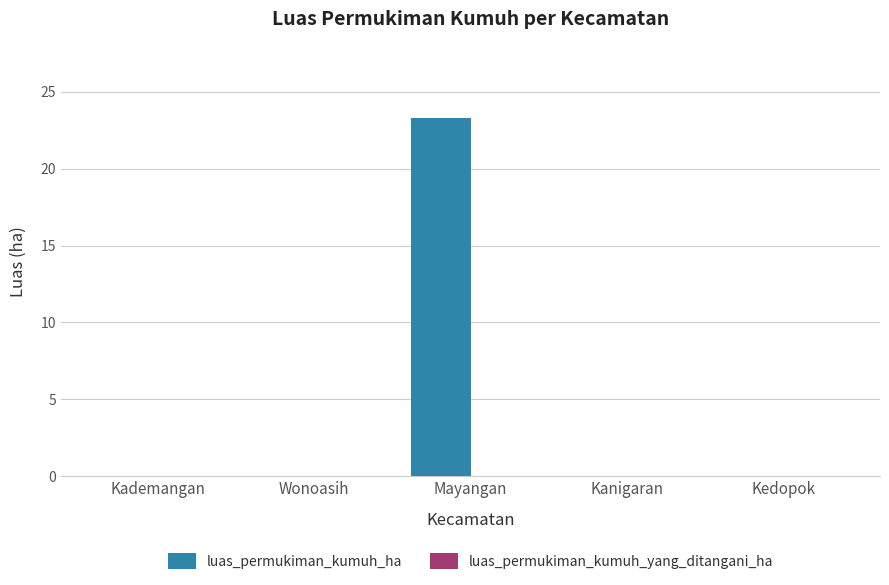

What is the sum of all values?

23.3